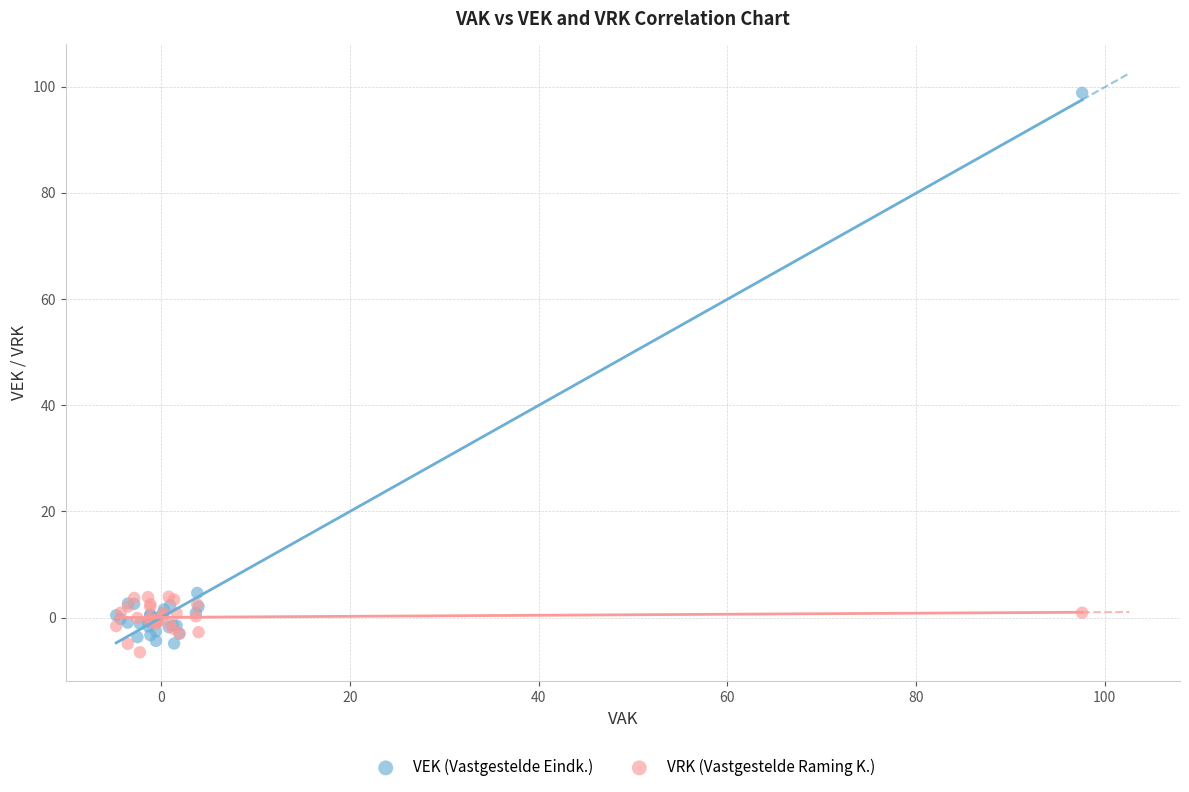

What are all the series names shown in the legend?

VEK (Vastgestelde Eindk.), VRK (Vastgestelde Raming K.)